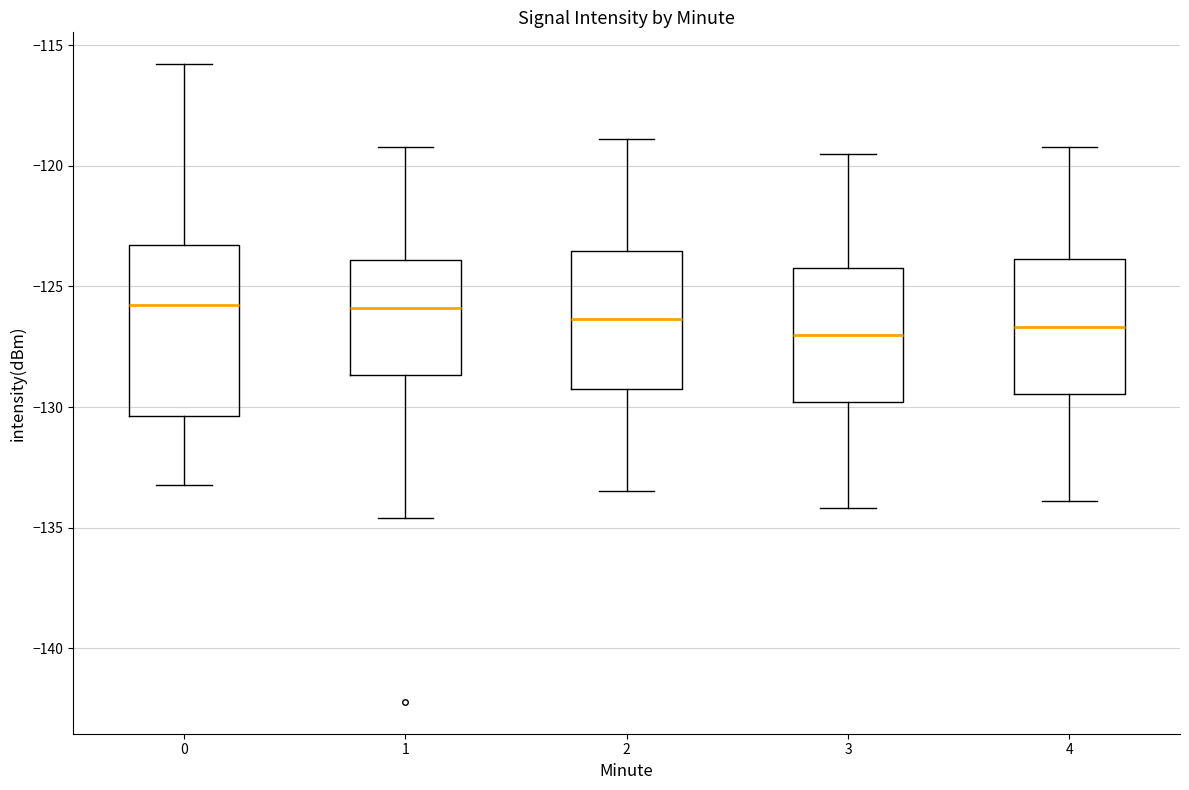

Reading left to right, read every box against the y-axis: the position of its median line, the range the box covers, and the ends of its whiskers. The values are not printed on the chart, so give them approximately, as read against the axis.

0: median -126.0, box -130.5 to -123.5, whiskers -133.5 to -116.0
1: median -126.0, box -128.5 to -124.0, whiskers -134.5 to -119.0
2: median -126.5, box -129.0 to -123.5, whiskers -133.5 to -119.0
3: median -127.0, box -130.0 to -124.0, whiskers -134.0 to -119.5
4: median -126.5, box -129.5 to -124.0, whiskers -134.0 to -119.0